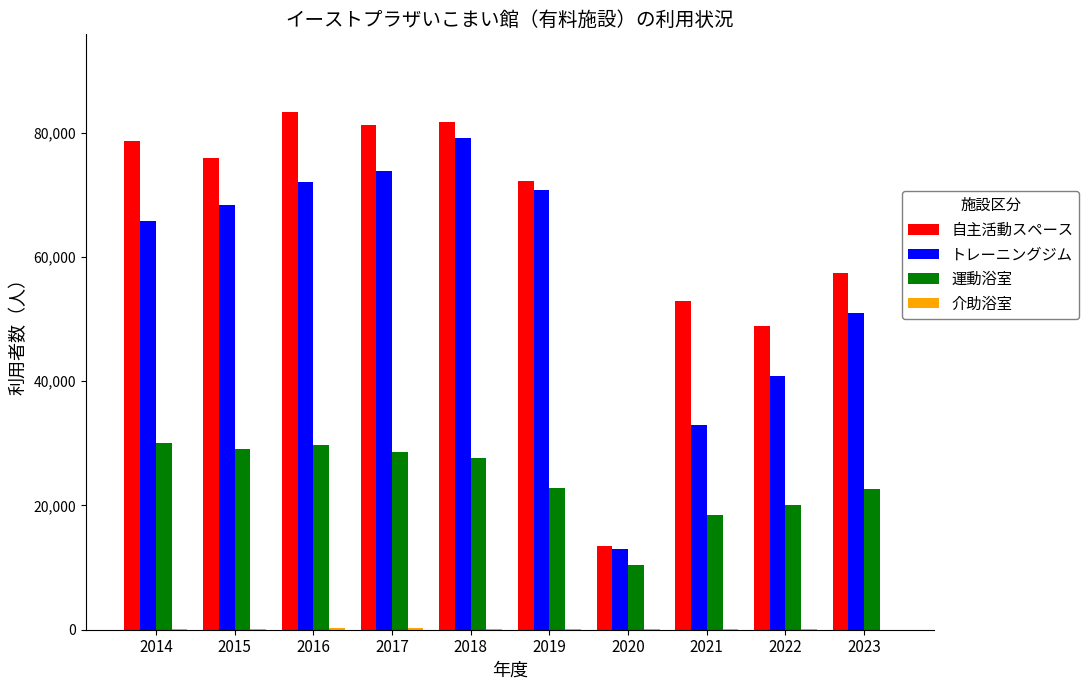

What is the maximum value for トレーニングジム?

79209